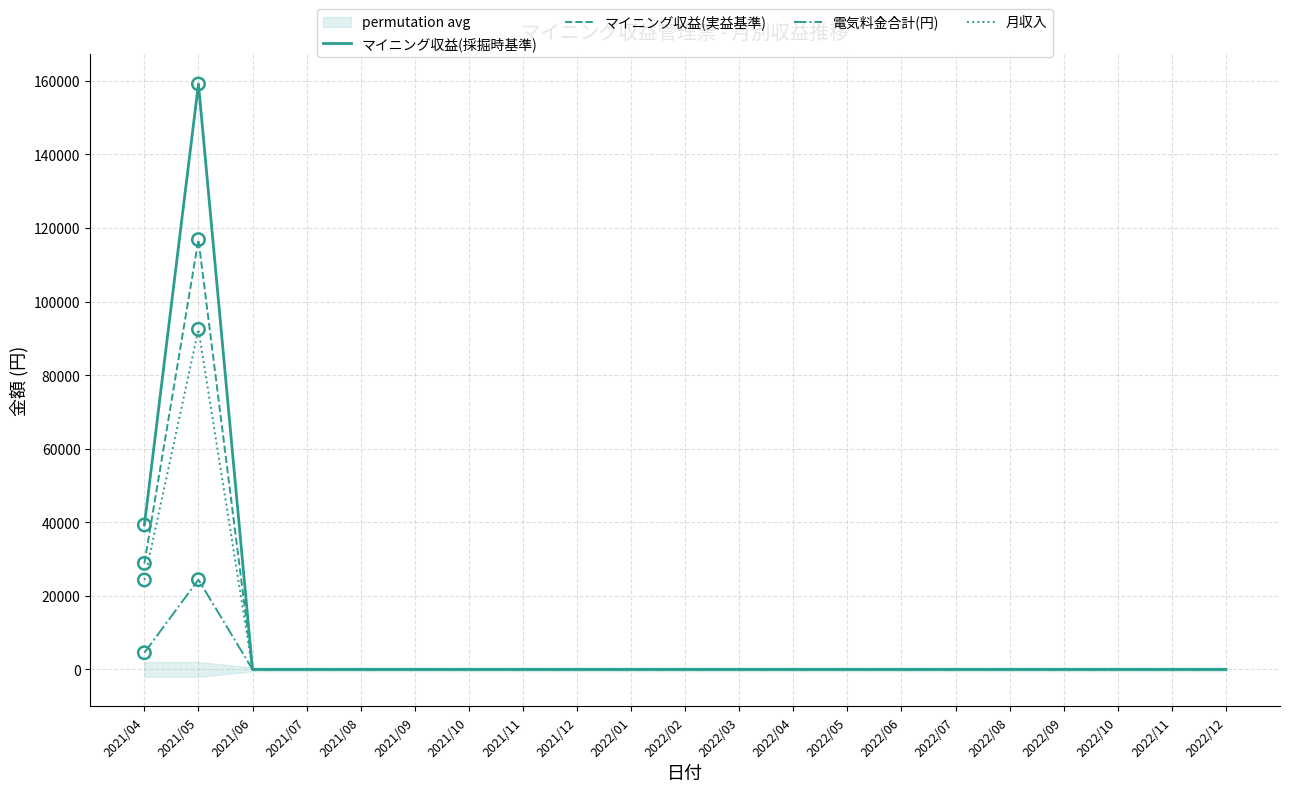

Which series has the widest spread of Y values?

マイニング収益(採掘時基準)